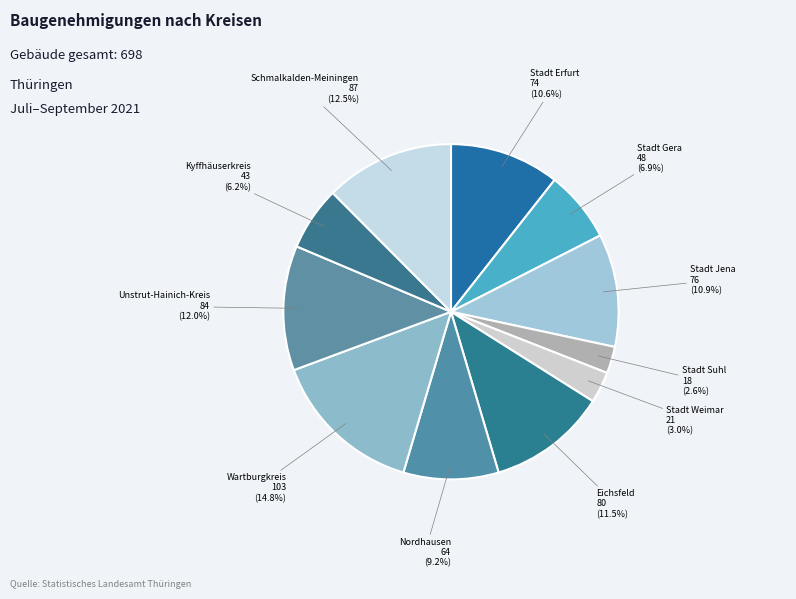

Is there a majority slice in this chart?

No